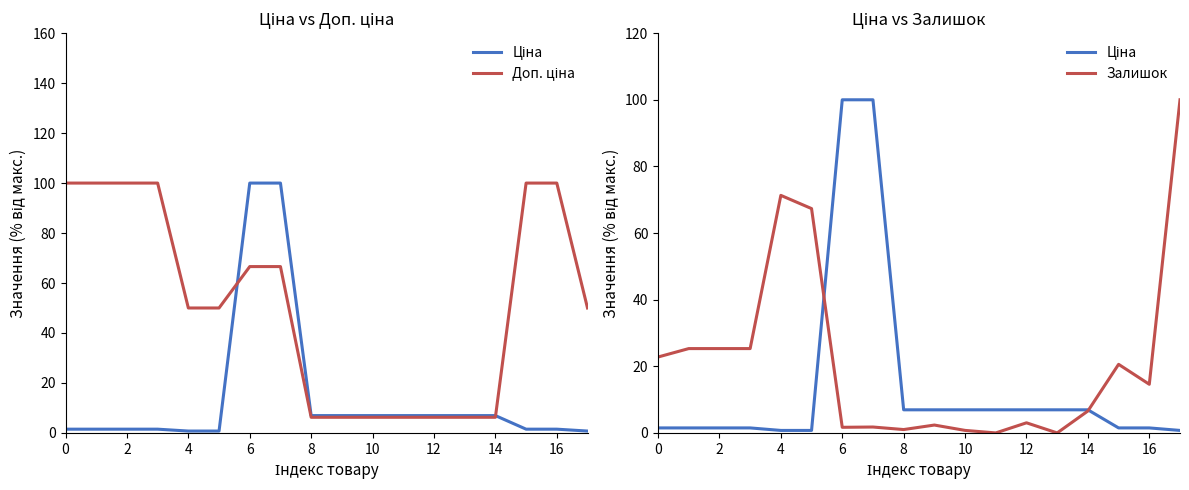

Reading right to left, what are all the values shown in this chart?

Ціна: 0.8	1.5	1.5	6.9	6.9	6.9	6.9	6.9	6.9	6.9	100.0	100.0	0.8	0.8	1.5	1.5	1.5	1.5
Доп. ціна: 50.0	100.0	100.0	6.3	6.3	6.3	6.3	6.3	6.3	6.3	66.6	66.6	50.0	50.0	100.0	100.0	100.0	100.0
Залишок: 100.0	14.6	20.6	6.6	0.0	3.0	0.0	0.8	2.4	1.0	1.8	1.7	67.3	71.3	25.3	25.3	25.3	22.8